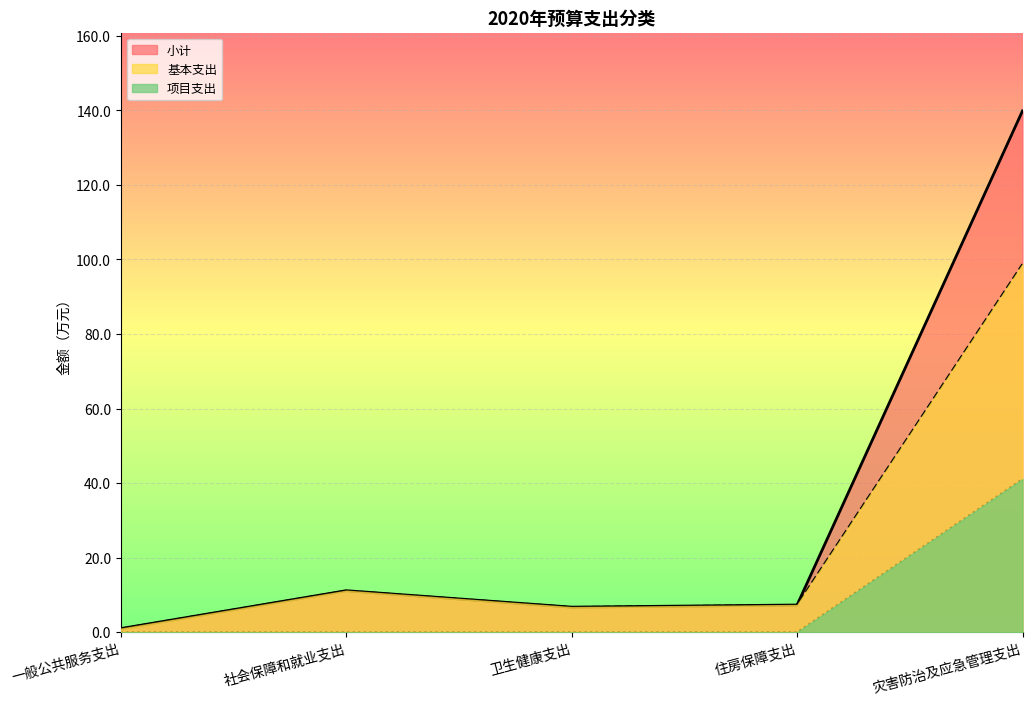

What is the difference between the maximum and minimum values in the 小计 series?

138.9